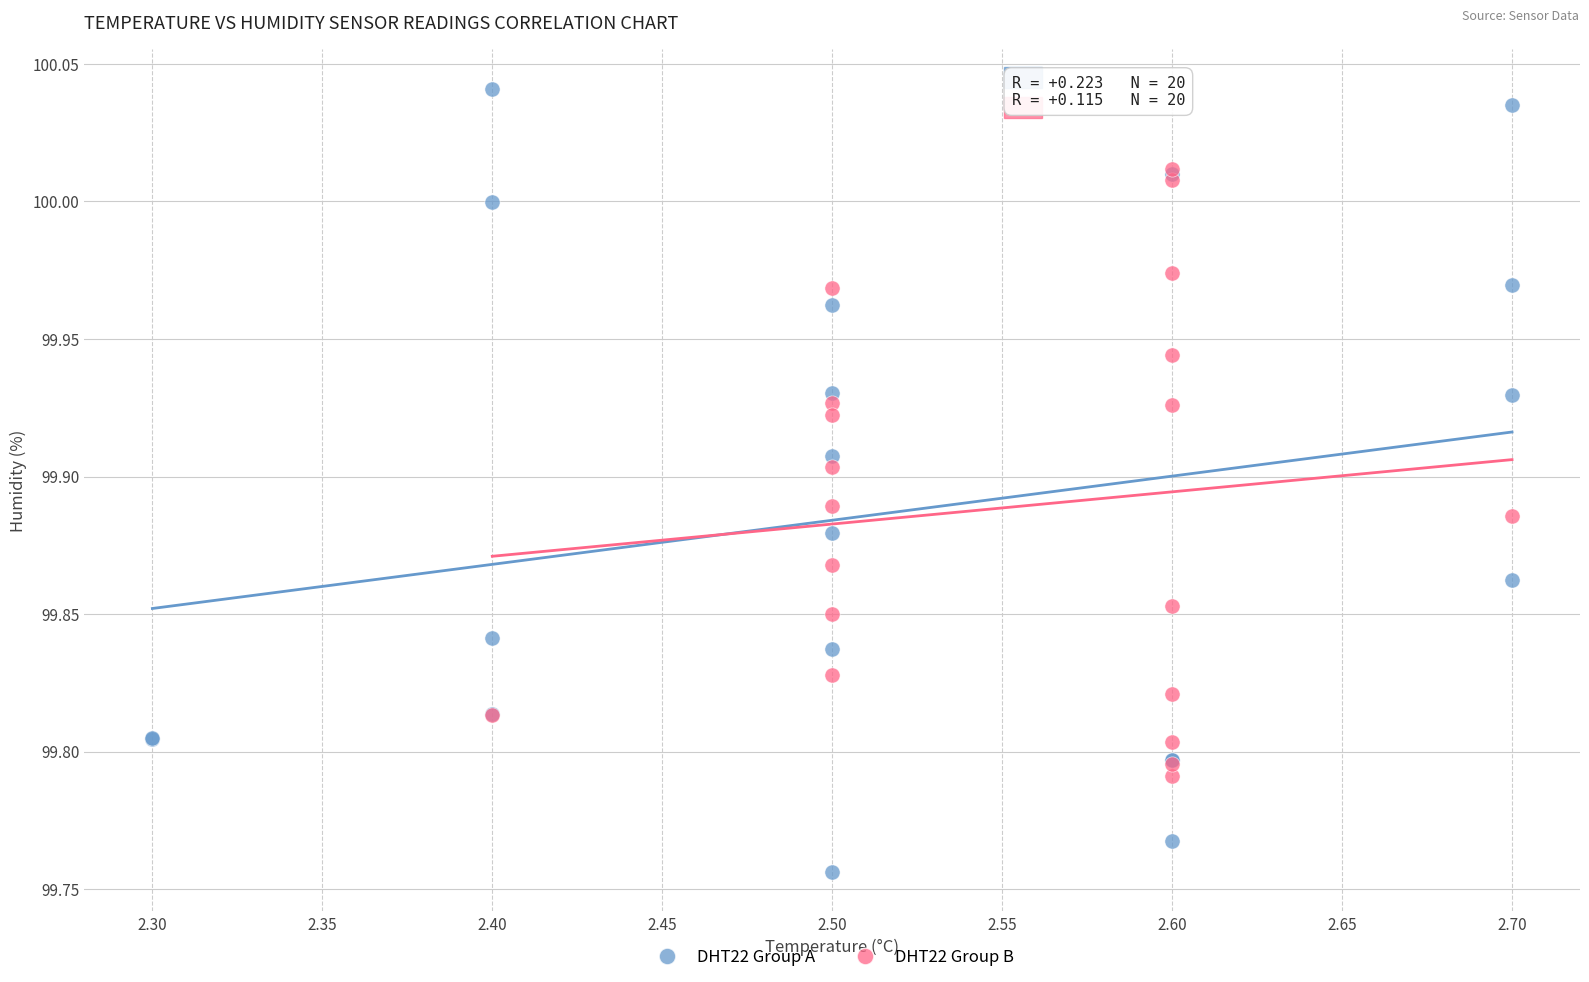

Which series contains the highest Y value?

DHT22 Group A